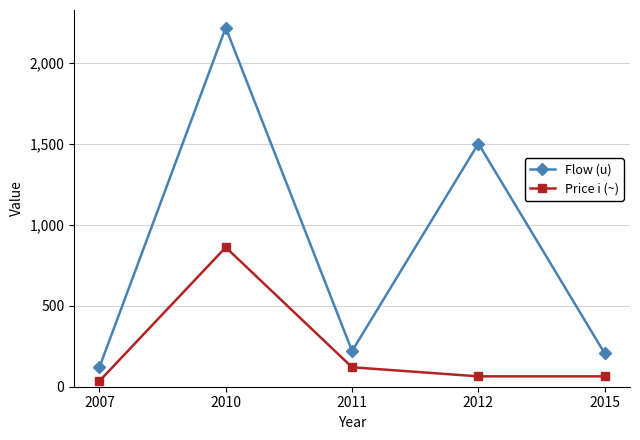

What is the highest value of the Price i (~) series?

860